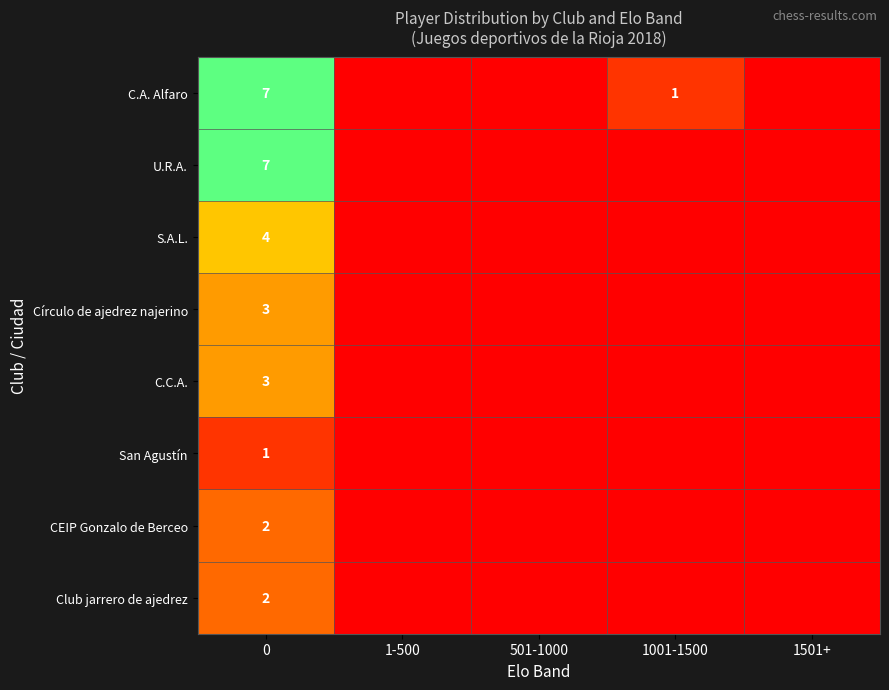

Count the number of categories in the chart.

5